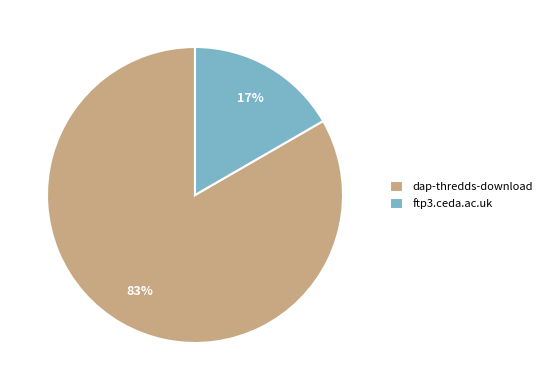

Is the sum of dap-thredds-download and ftp3.ceda.ac.uk greater than half?

Yes